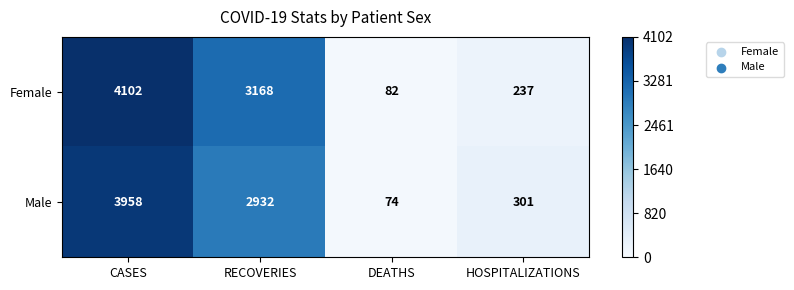

Is it true that Male equals 2220 at CASES?

False